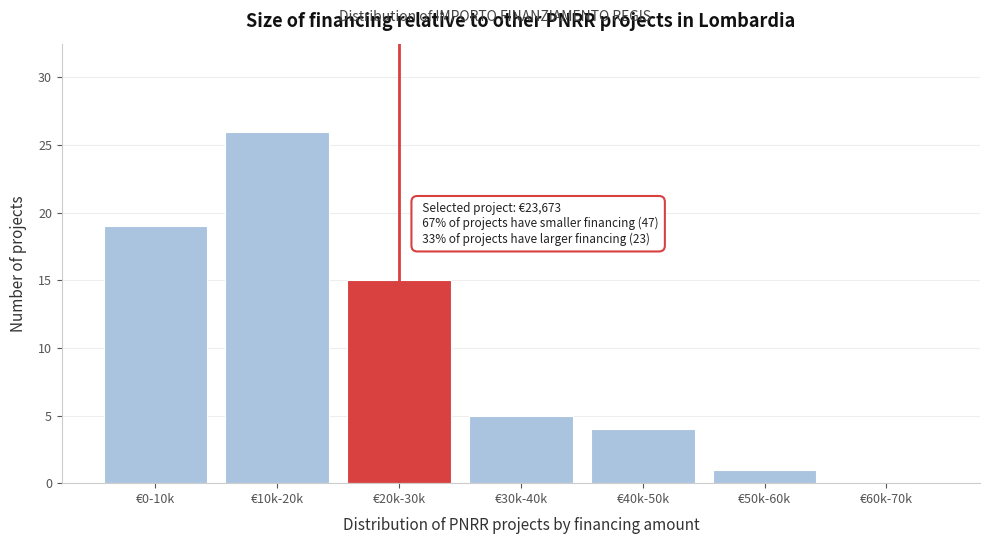

Reading right to left, what are all the values shown in this chart?

€60k-70k=0	€50k-60k=1	€40k-50k=4	€30k-40k=5	€20k-30k=15	€10k-20k=26	€0-10k=19